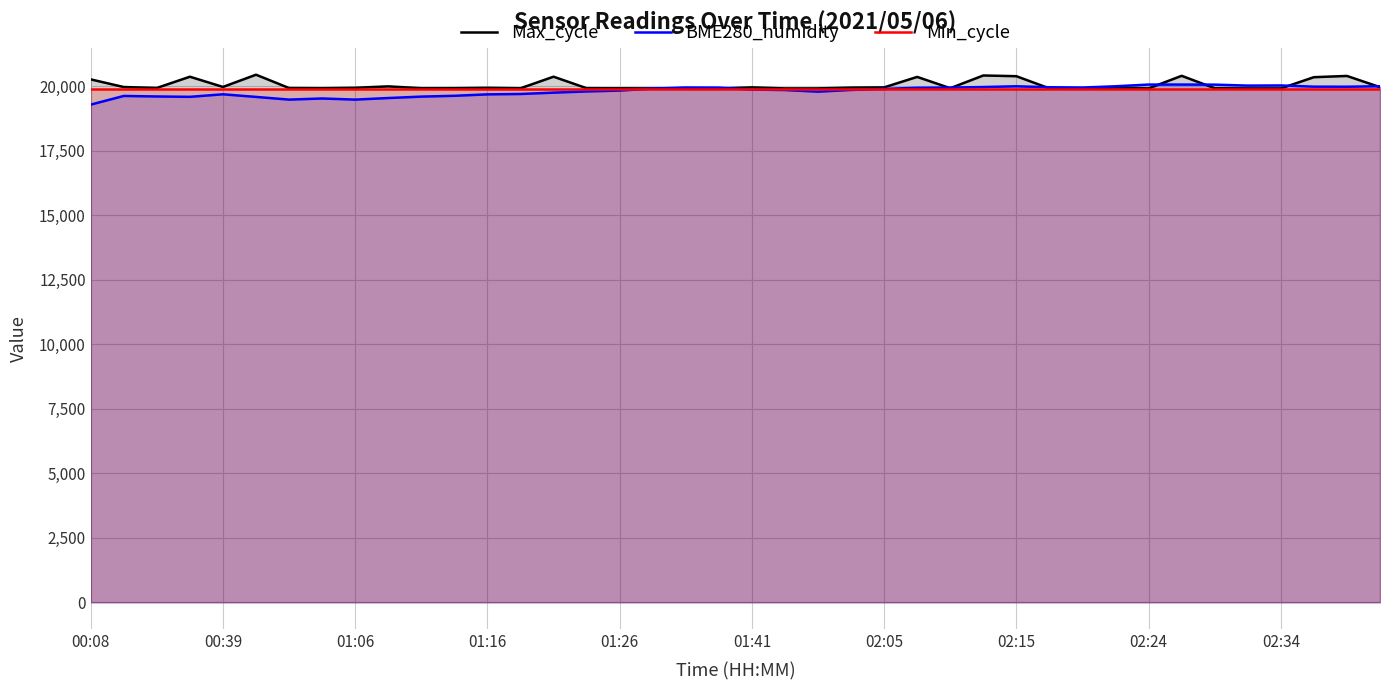

Reading left to right, what are all the values shown in this chart?

Max_cycle: 20266.0	19969.0	19934.0	20369.0	19973.0	20447.0	19930.0	19923.0	19940.0	19995.0	19923.0	19924.0	19938.0	19921.0	20370.0	19924.0	19920.0	19916.0	19927.0	19916.0	19956.0	19916.0	19917.0	19947.0	19956.0	20362.0	19924.0	20417.0	20389.0	19916.0	19916.0	19949.0	19916.0	20404.0	19923.0	19916.0	19916.0	20351.0	20399.0	19965.0
BME280_humidity: 19287.9	19624.3	19604.0	19589.5	19688.1	19586.6	19482.2	19525.7	19482.2	19543.1	19598.2	19630.1	19685.2	19699.7	19751.9	19798.3	19833.1	19908.5	19949.1	19946.2	19870.8	19853.4	19789.6	19856.3	19896.9	19940.4	19946.2	19969.4	19998.4	19960.7	19949.1	19998.4	20065.1	20065.1	20062.2	20024.5	20030.3	19983.9	19981.0	20001.3
Min_cycle: 19880.0	19880.0	19880.0	19880.0	19880.0	19880.0	19880.0	19880.0	19880.0	19880.0	19880.0	19880.0	19880.0	19880.0	19880.0	19880.0	19880.0	19880.0	19880.0	19880.0	19880.0	19880.0	19880.0	19880.0	19880.0	19880.0	19880.0	19880.0	19880.0	19880.0	19880.0	19880.0	19880.0	19880.0	19880.0	19880.0	19880.0	19880.0	19880.0	19880.0